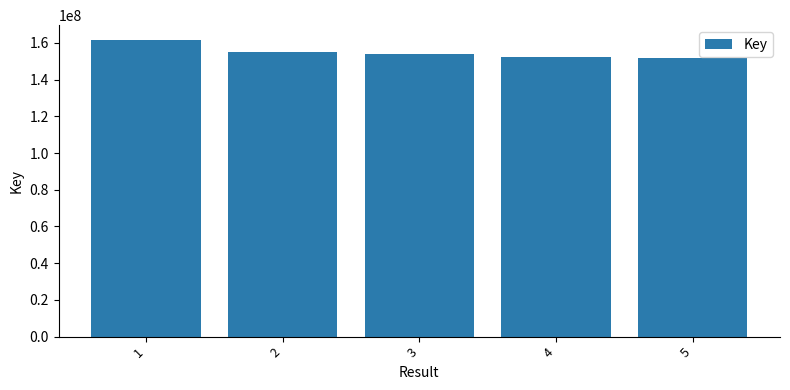

What is the ratio of the value at 1 to the value at 4?

1.1